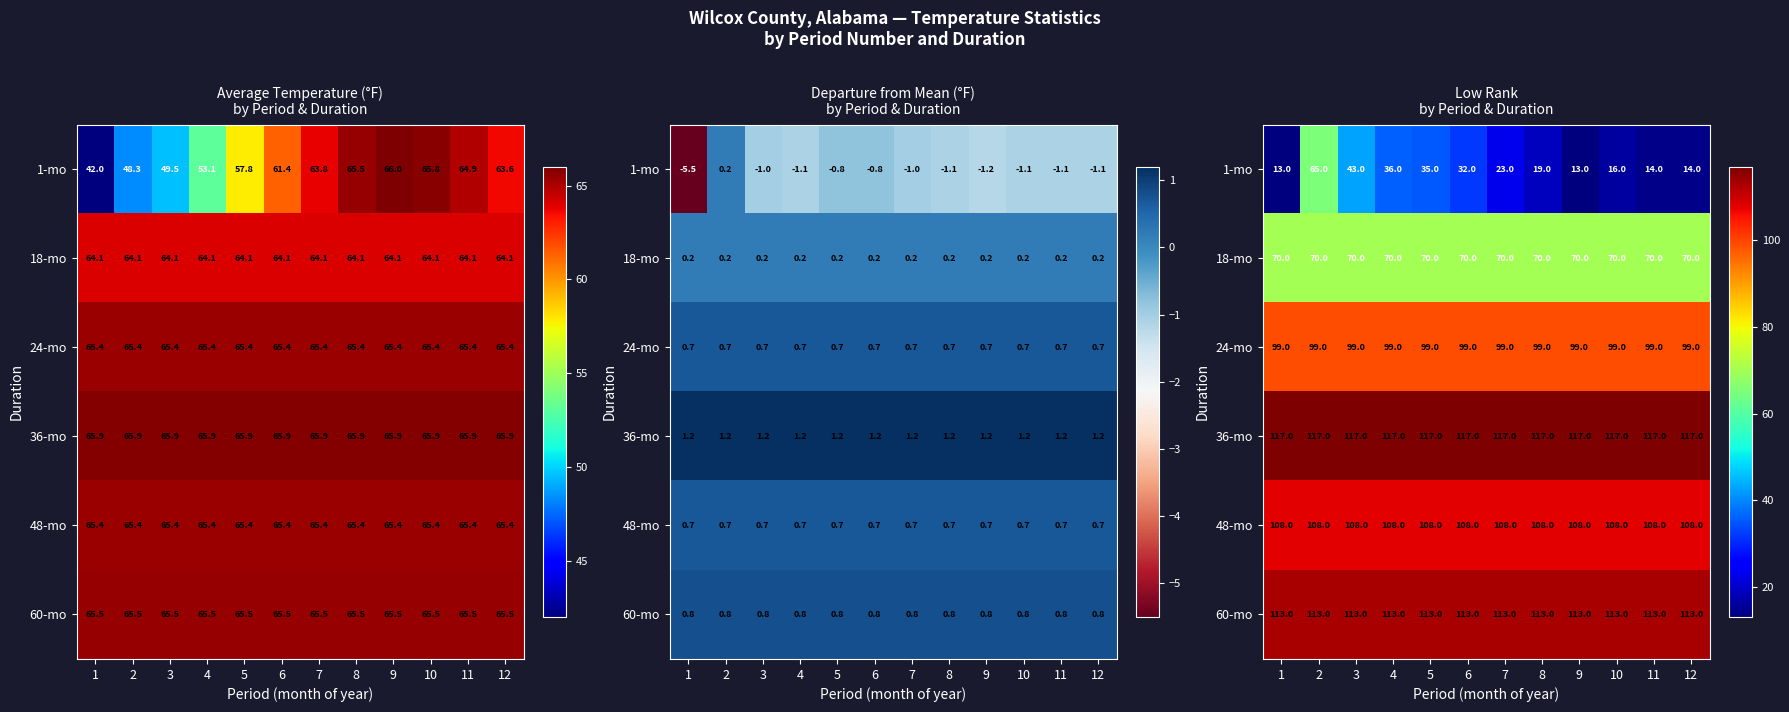

What is the average value of the 18-mo series?

70